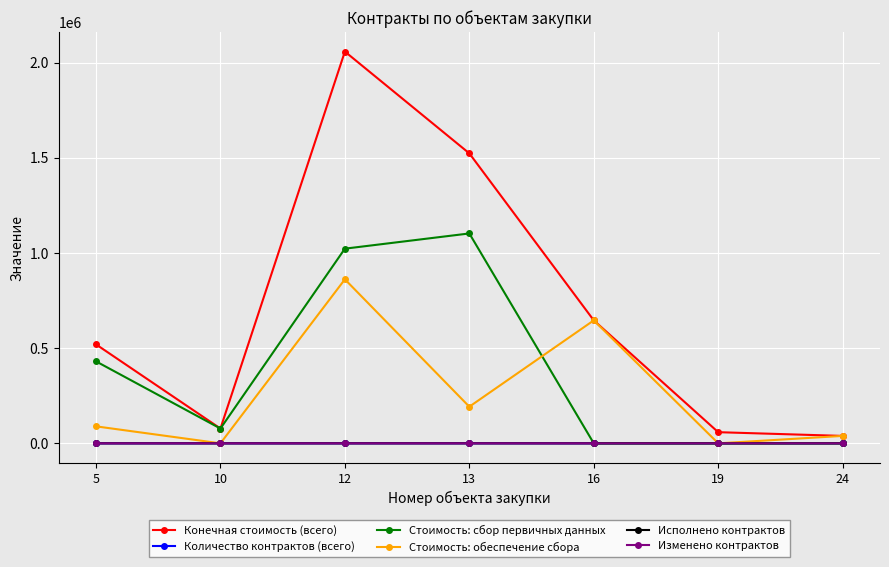

Between 10 and 12, which series saw the biggest shift?

Конечная стоимость (всего)